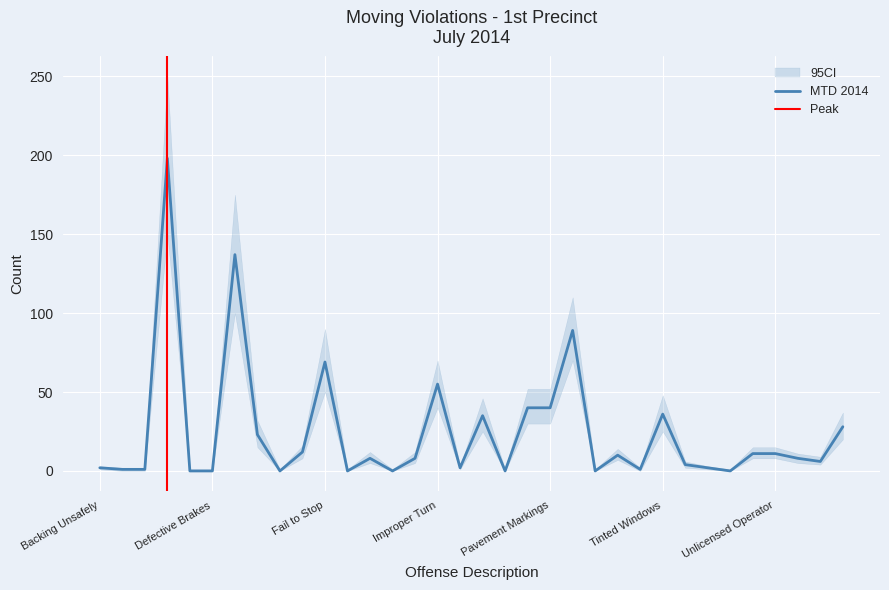

Rank the categories by value from lowest to highest.

Commercial Veh, Defective Brakes, Fail to Keep Right, Following Too Closely, Improper Lights, Not Giving R of W Veh., School Bus, Uninspected, Brake Lights, Bus Lane, Spillback, Backing Unsafely, Improper/Missing Plates, U-Turn, Truck Routes, Unsafe Lane Change, Headlights, Improper Passing, Unregistered, Speeding, Uninsured, Unlicensed Operator, Fail to Signal, Equipment (Other), Other Movers, Not Giving R of W Pedes., Tinted Windows, One Way Street, Pavement Markings, Improper Turn, Fail to Stop, Safety Belt, Disobey Sign, Cell Phone